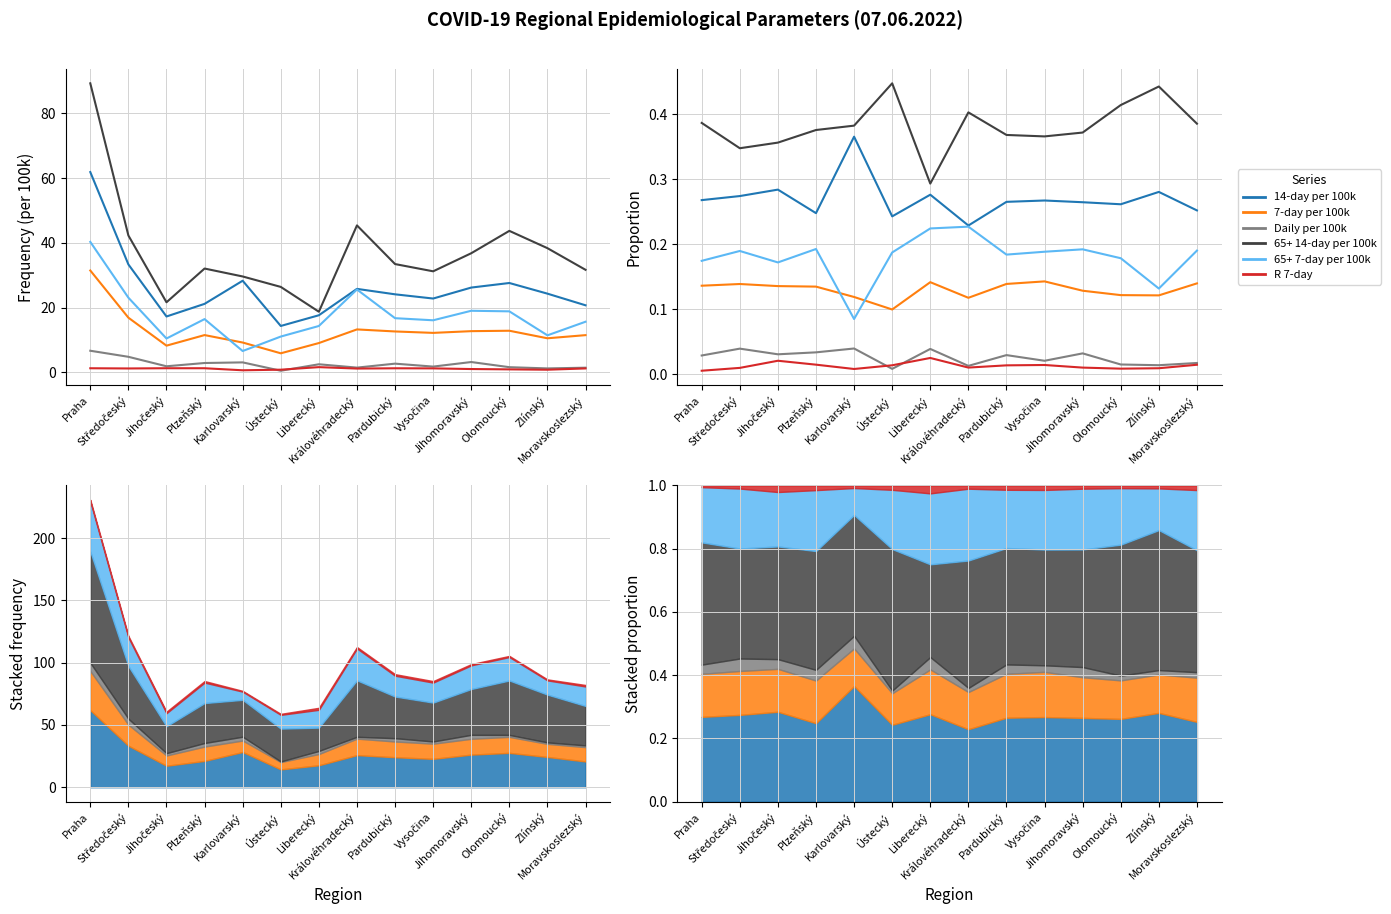

Is it true that Daily per 100k equals 0.0 at Plzeňský?

True